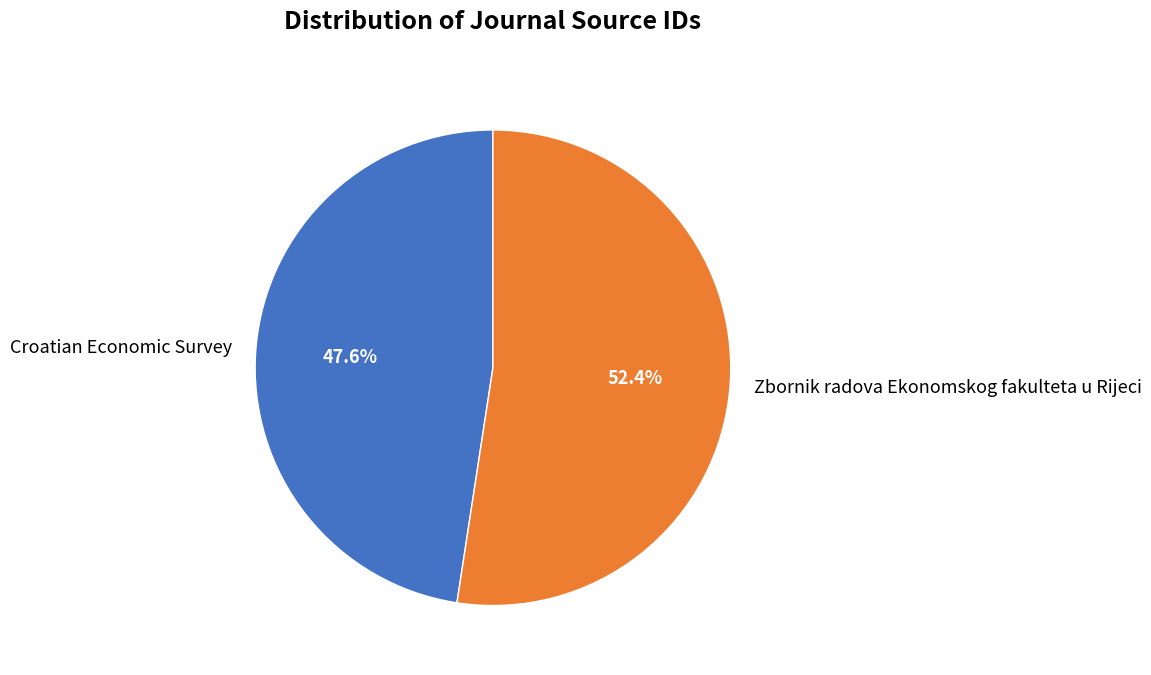

Which slice is the largest?

Zbornik radova Ekonomskog fakulteta u Rijeci